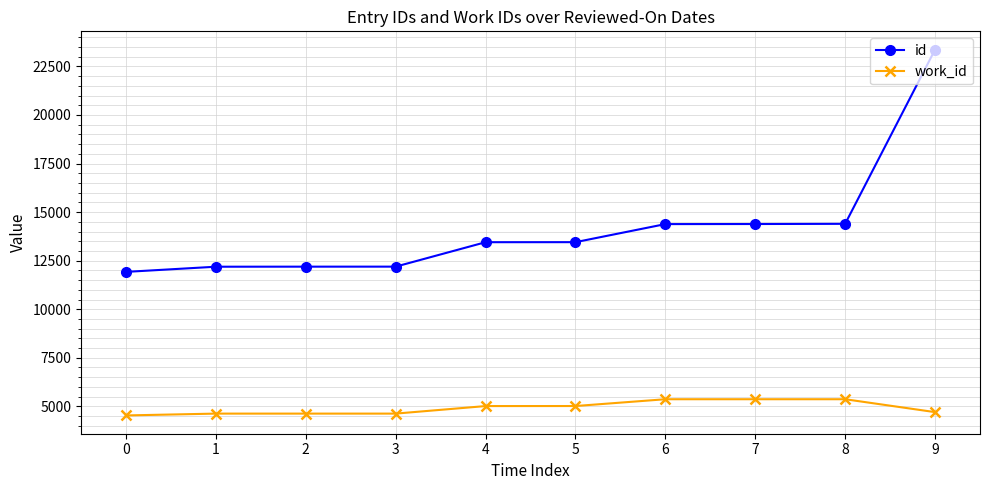

Does the chart display data point markers on the line(s)?

Yes